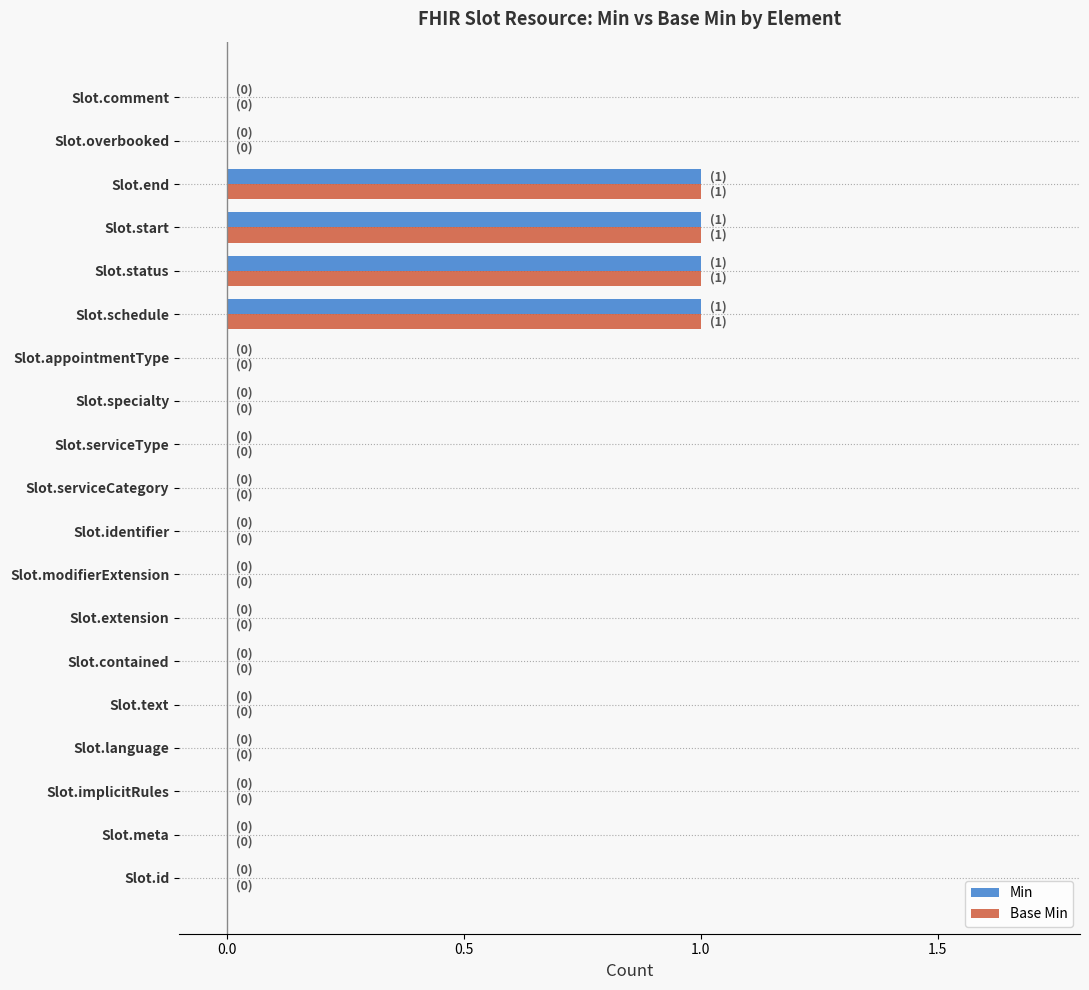

True or false: Base Min has a value of 0 at Slot.contained.

True